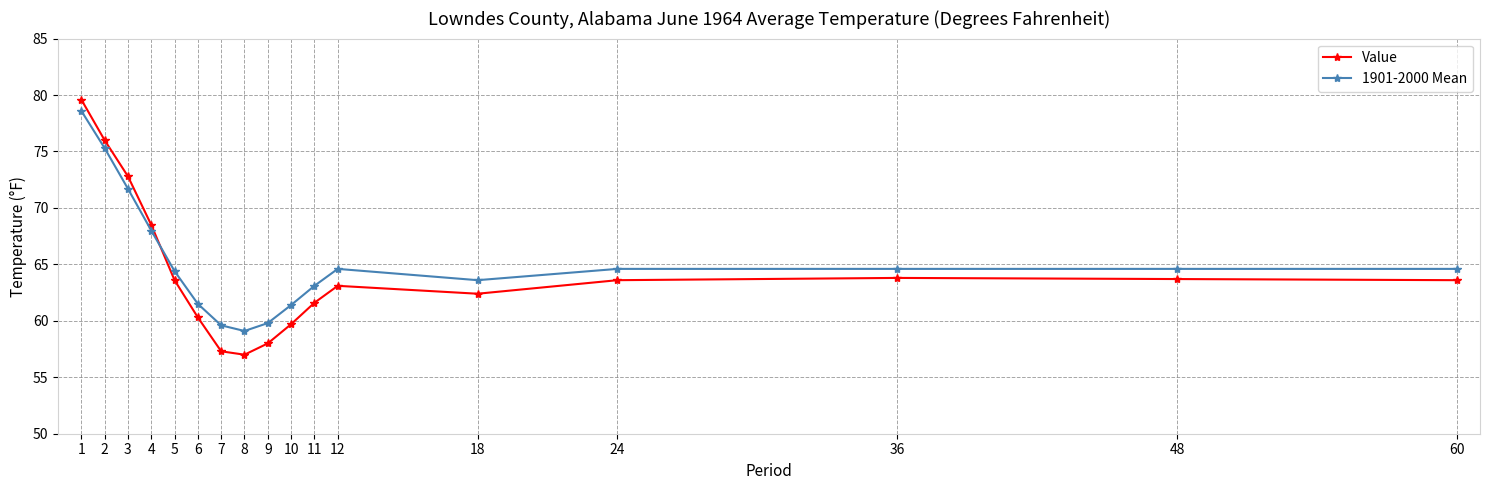

Which category has the lowest value in the 1901-2000 Mean series?

8